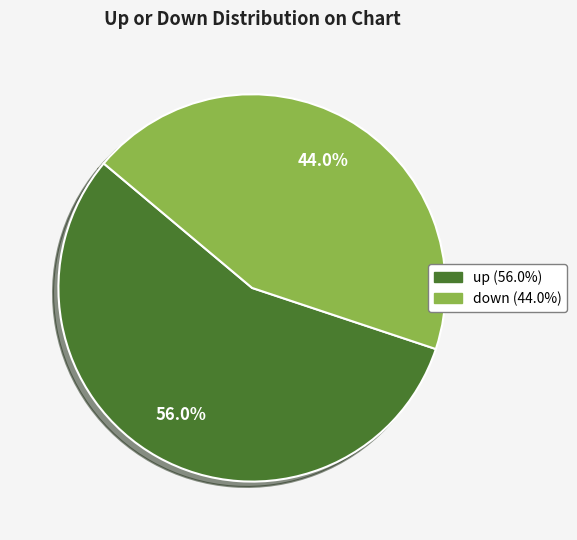

Which has a higher value, down or up?

up